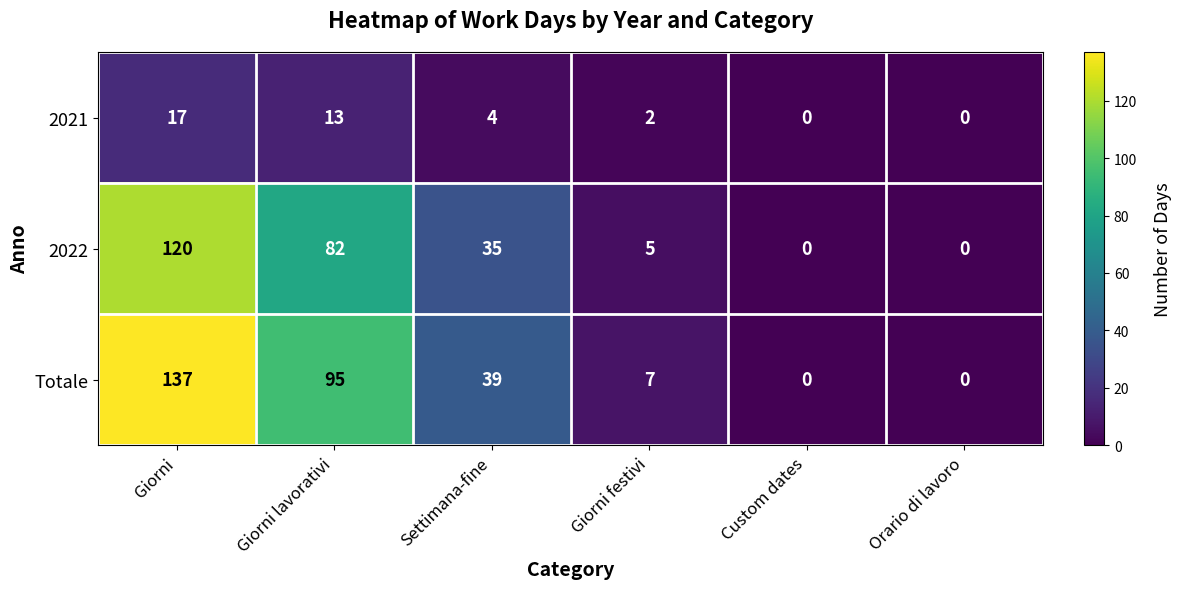

Reading right to left, list all the values displayed in this chart.

2021: 0	0	2	4	13	17
2022: 0	0	5	35	82	120
Totale: 0	0	7	39	95	137